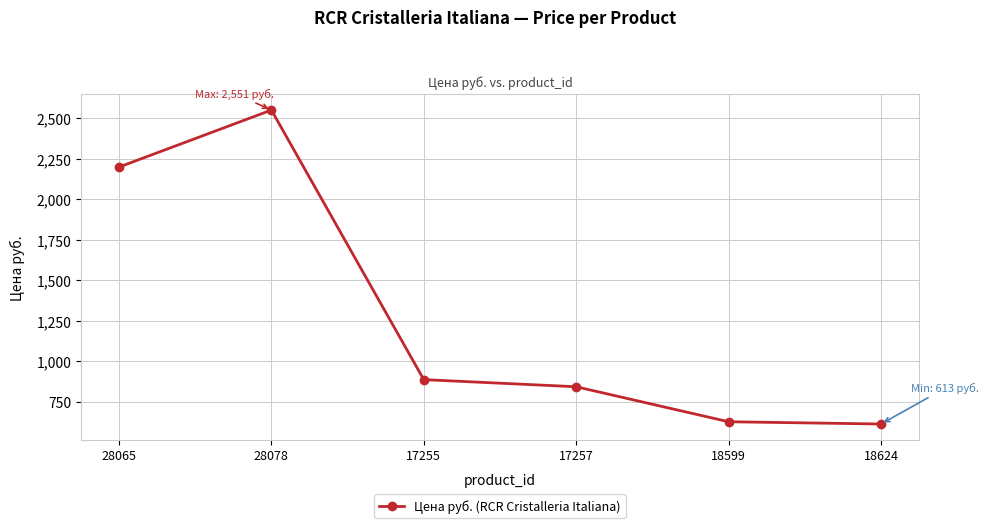

What is the difference between the values at 28078 and 28065?

352